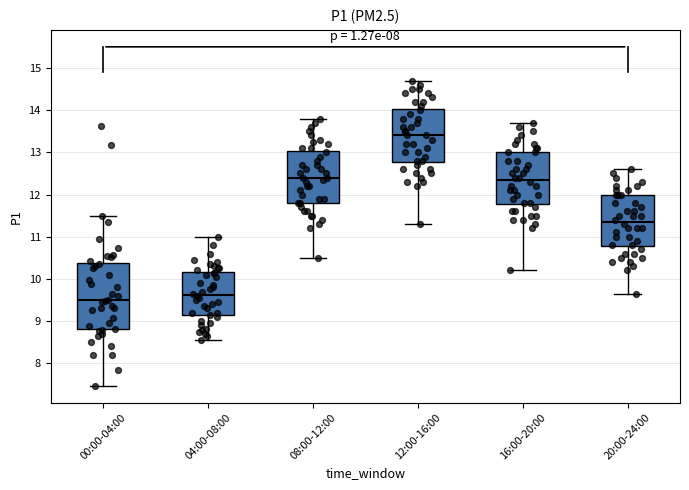

Which box is the tallest, from its lower edge to its upper edge?

00:00-04:00